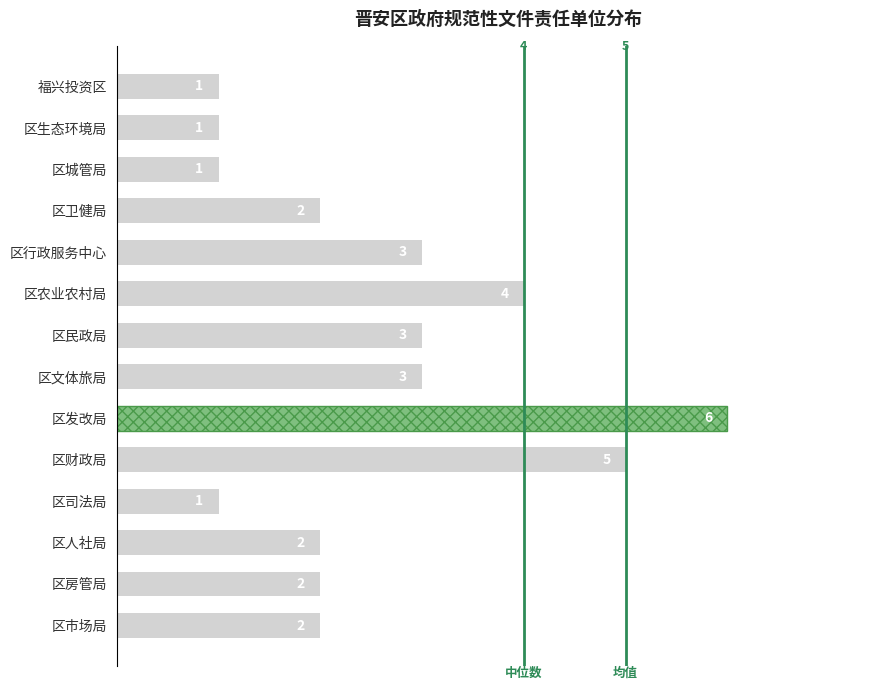

What is the approximate value at 区财政局?

5